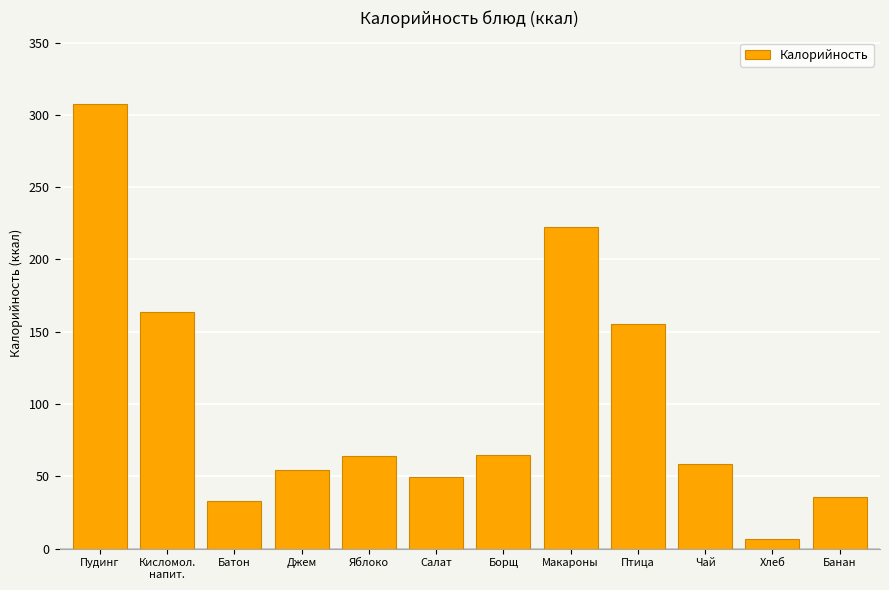

What is the sum of all values?

1216.1